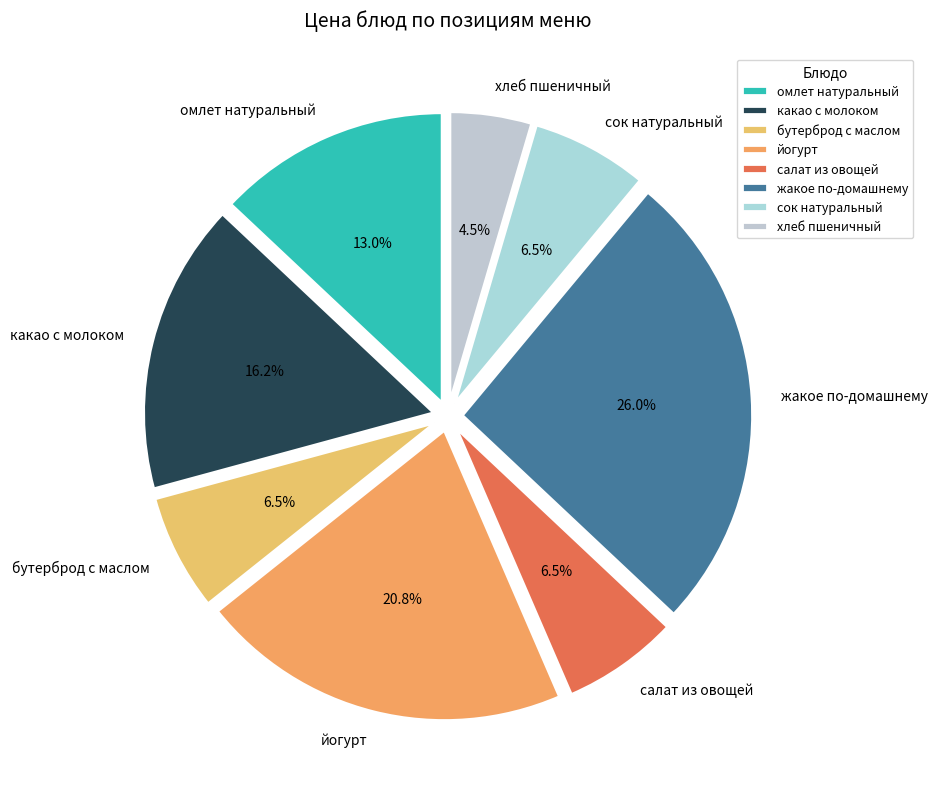

Does any single category account for the majority?

No